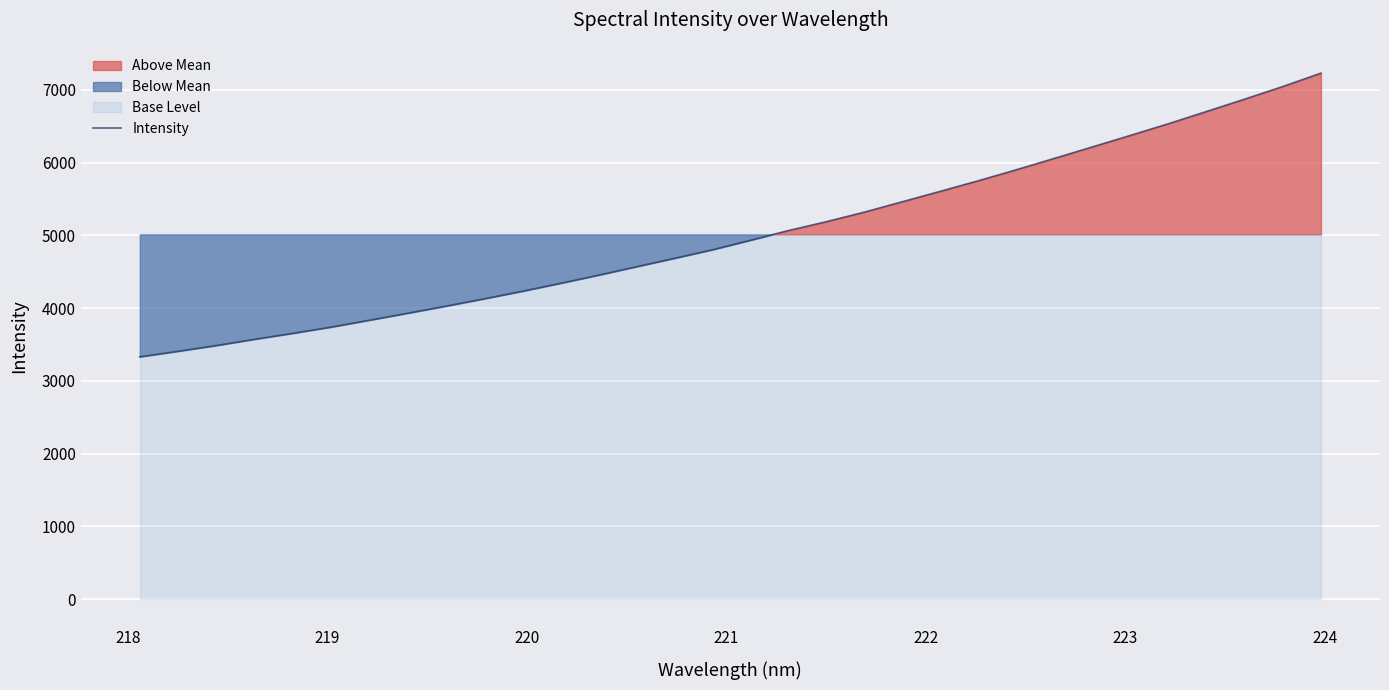

What is the minimum value for Intensity?

3331.8